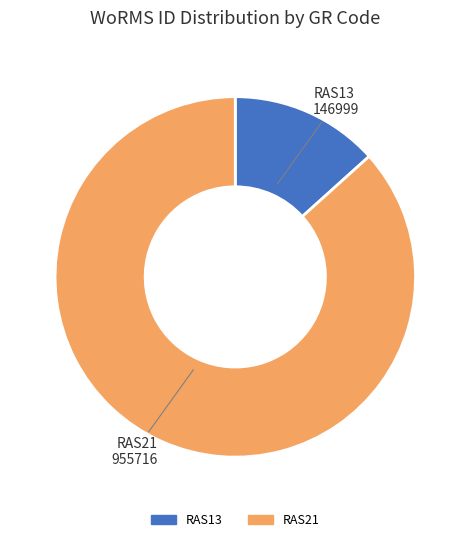

What is the majority slice?

RAS21